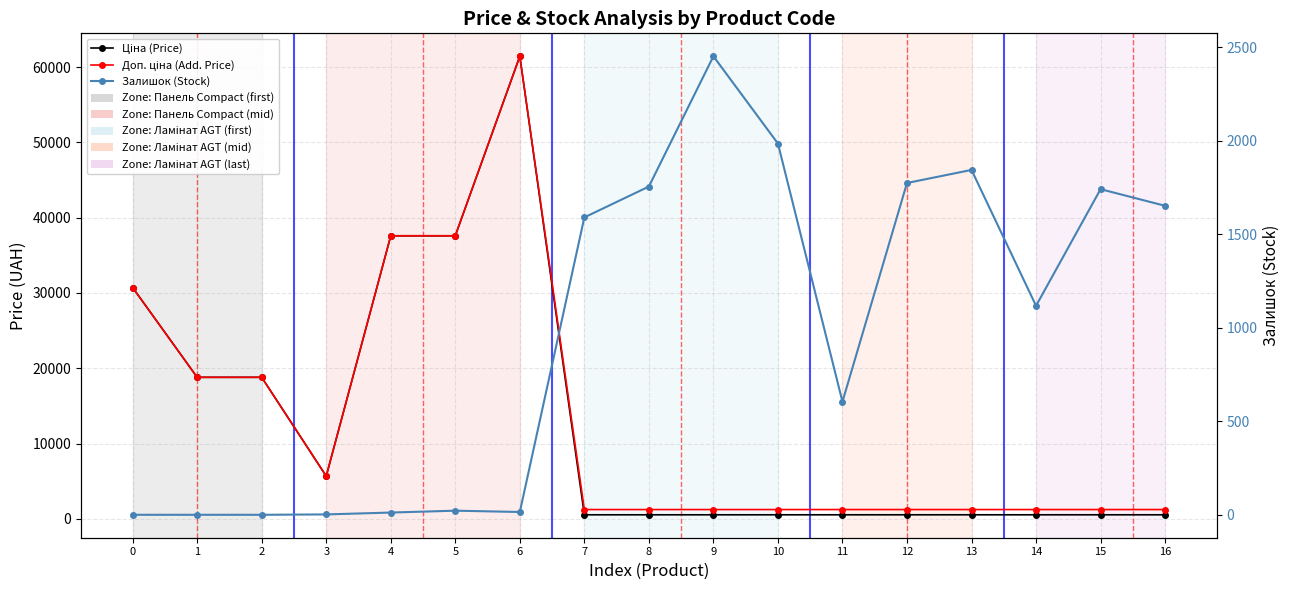

How many times do Залишок (Stock) and Ціна (Price) cross each other?

1